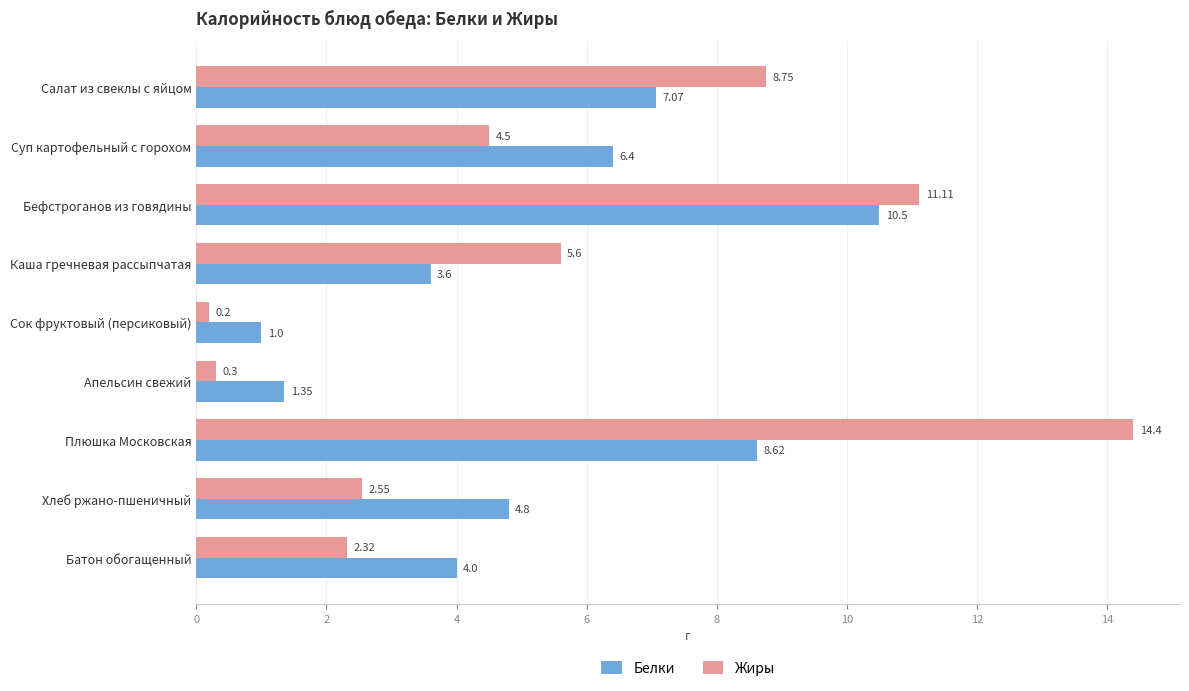

Which series changed the most between Салат из свеклы с яйцом and Плюшка Московская?

Жиры